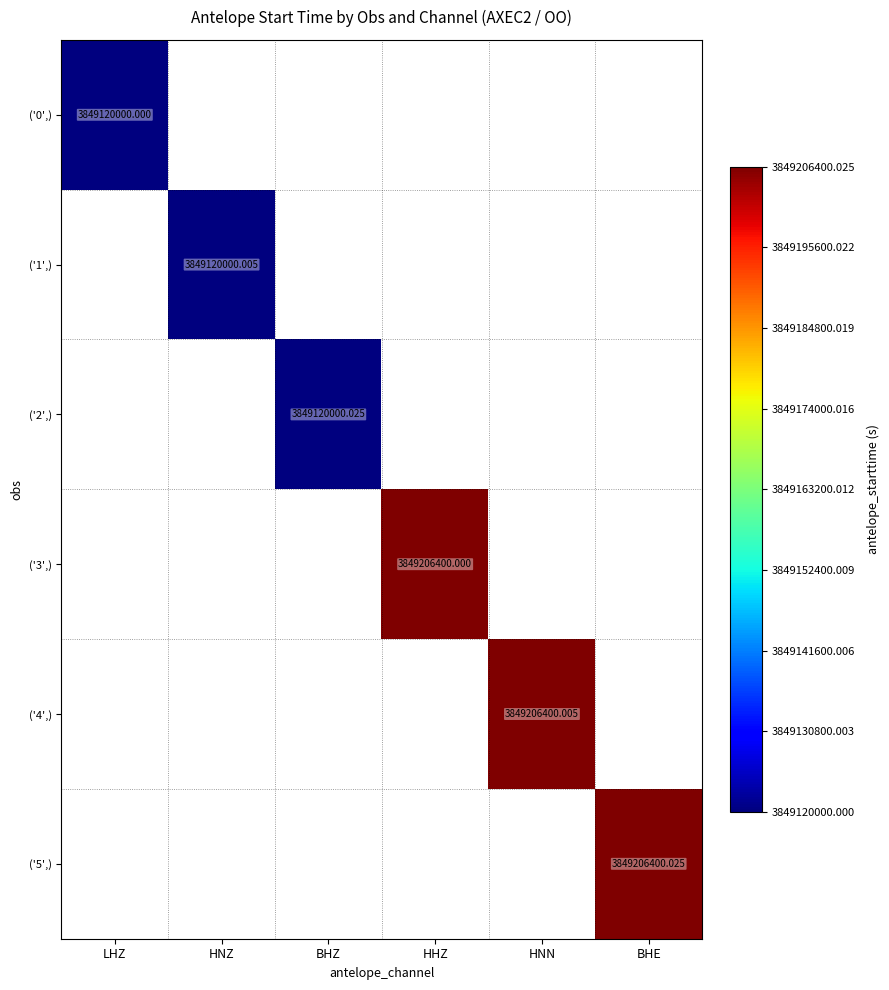

Between HNZ and HHZ, which is larger?

HHZ